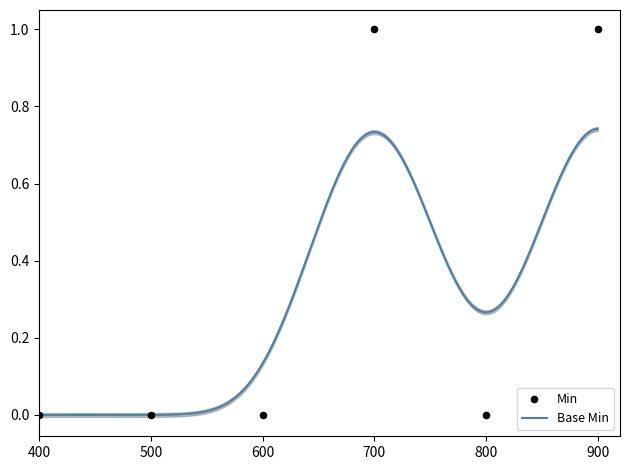

Which has a higher value, 700 or 600?

700